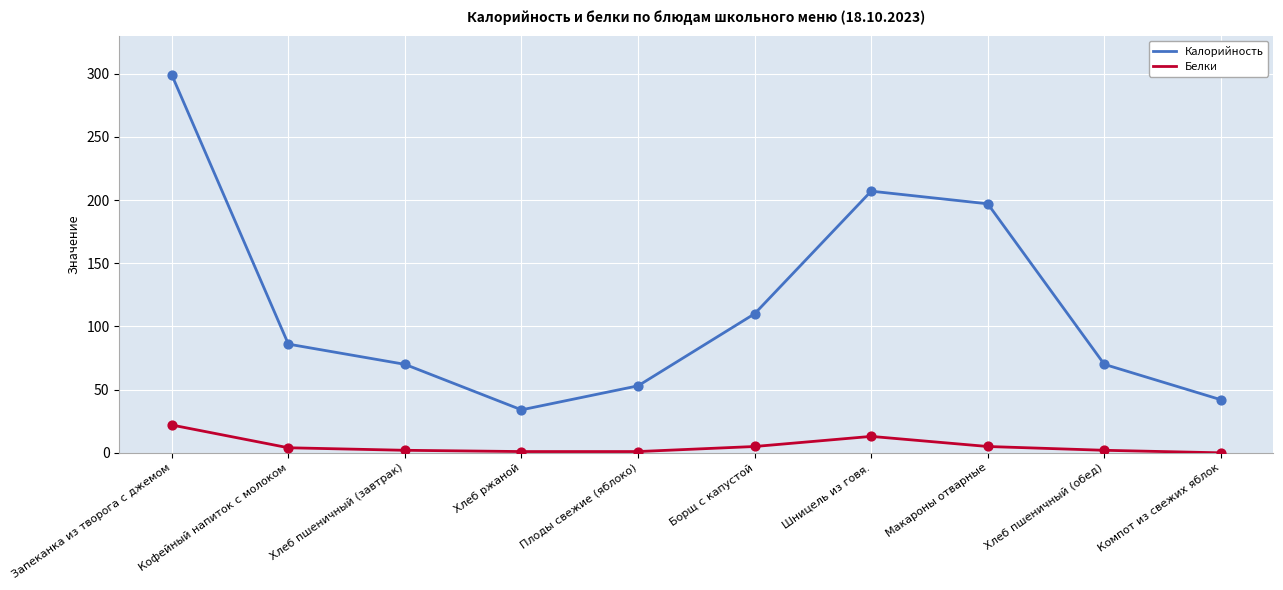

Between Хлеб пшеничный (завтрак) and Компот из свежих яблок, which series saw the biggest shift?

Калорийность